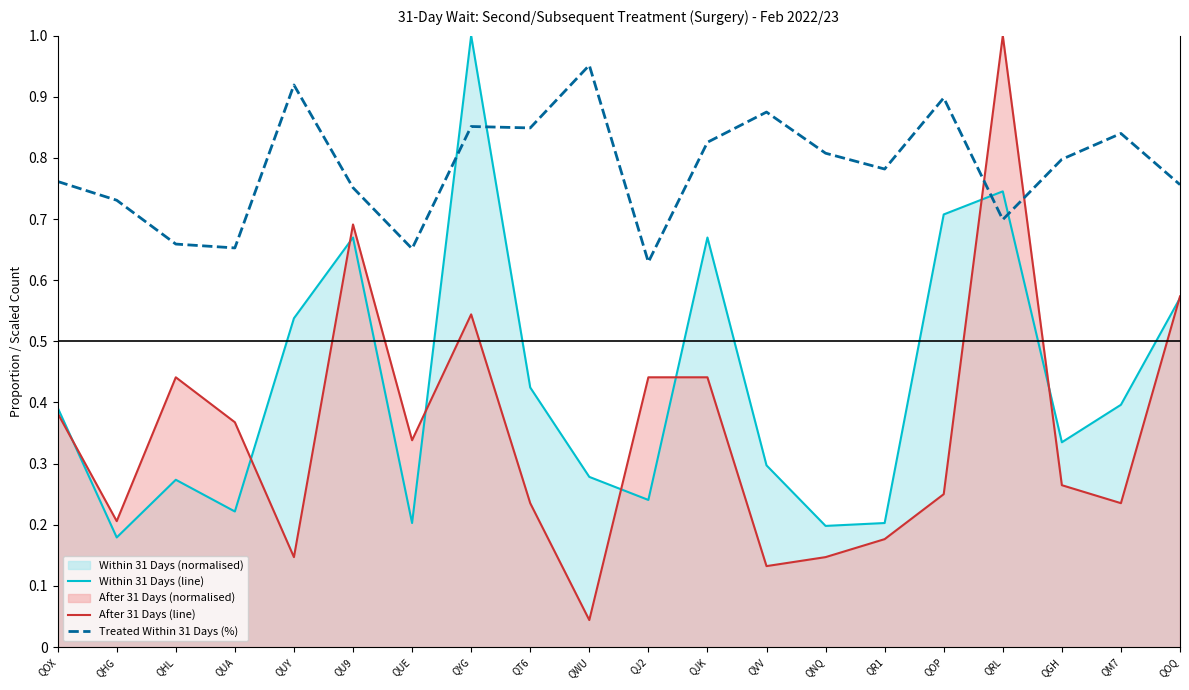

What is the difference between the maximum and minimum values in the Within 31 Days (line) series?

0.8